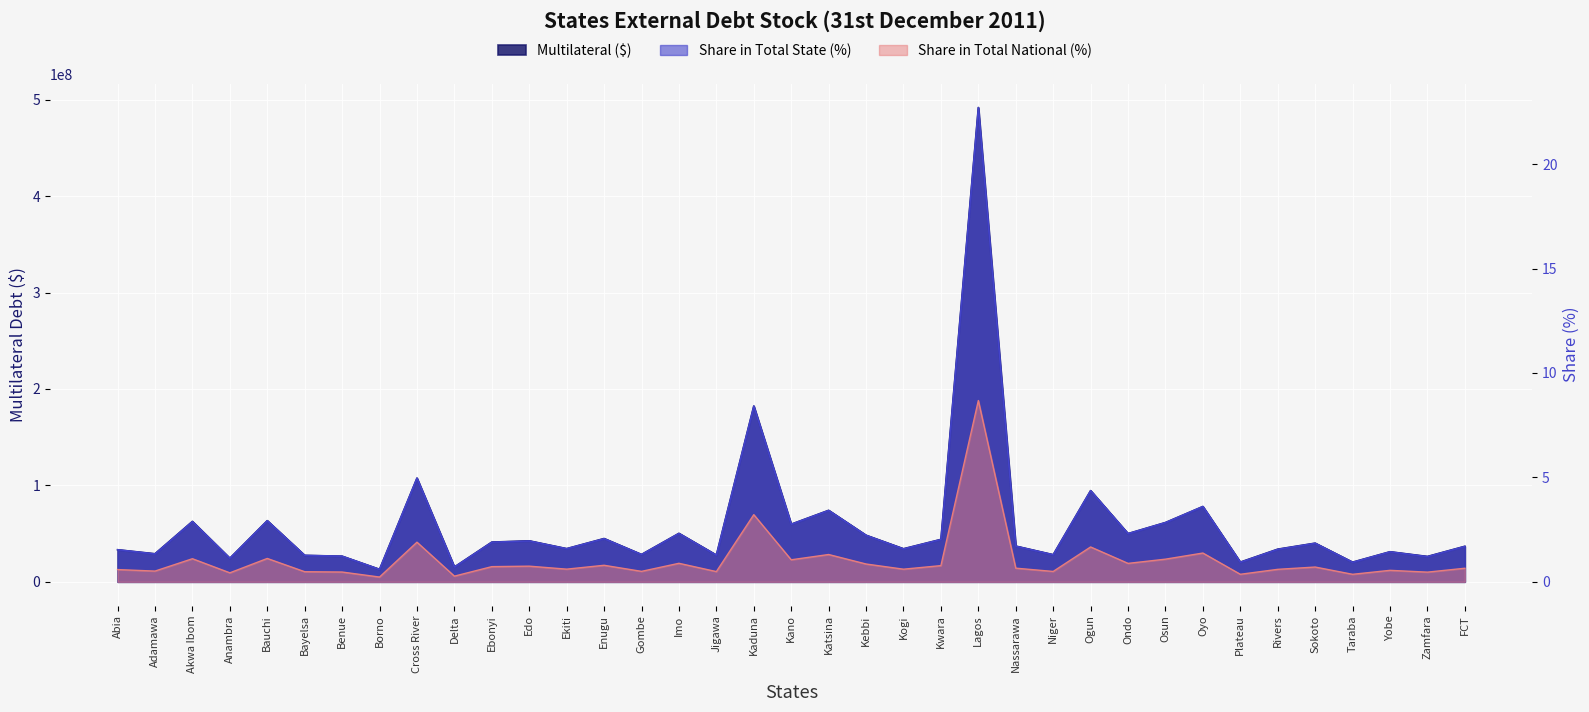

True or false: Share in Total State (%) and Multilateral ($) cross at least once.

False